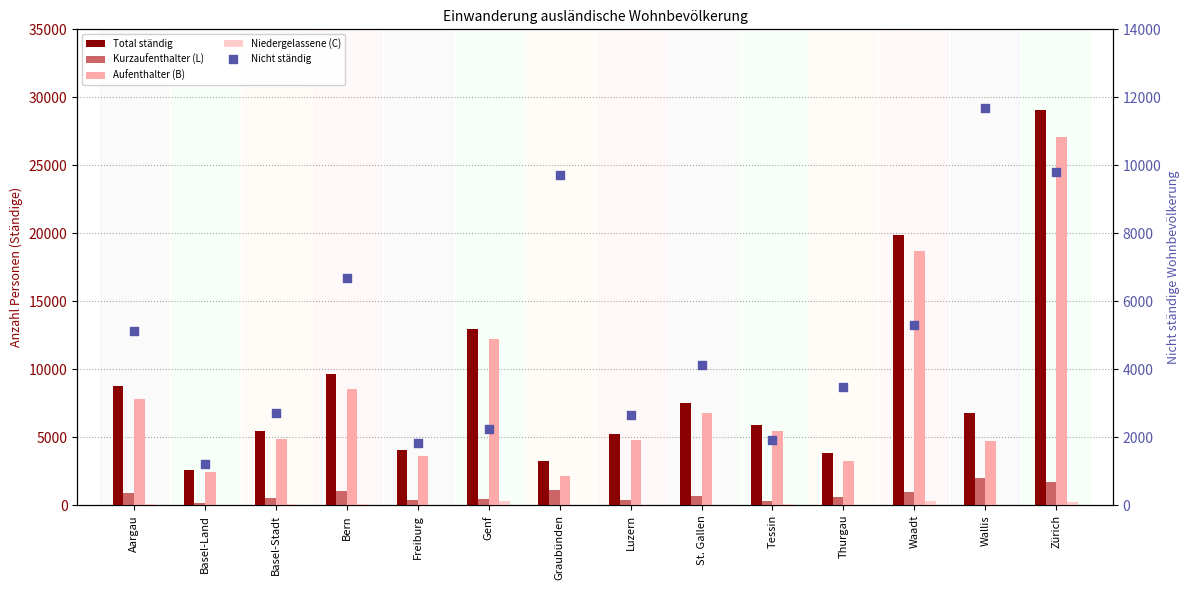

What is the total value across all series at Zürich?

67901